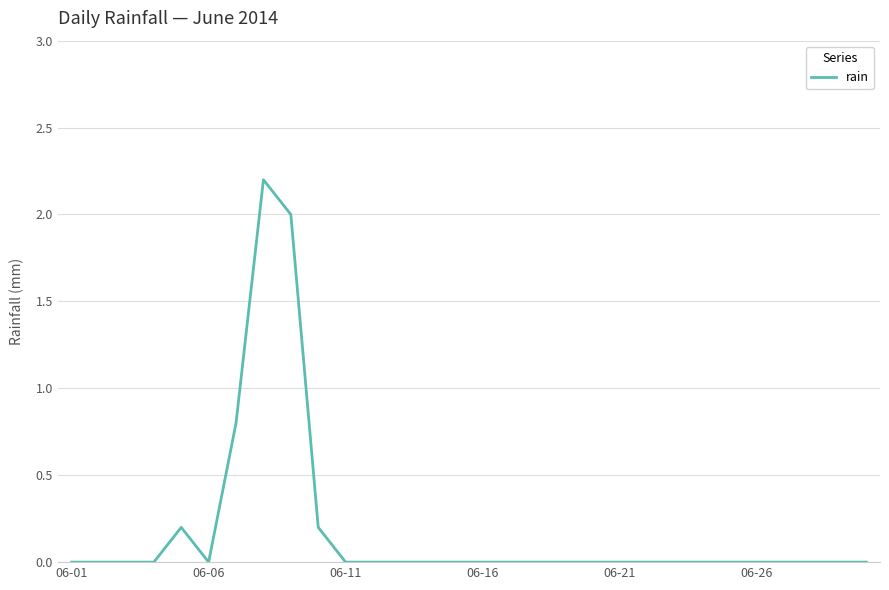

What is the difference between the maximum and minimum values?

2.2